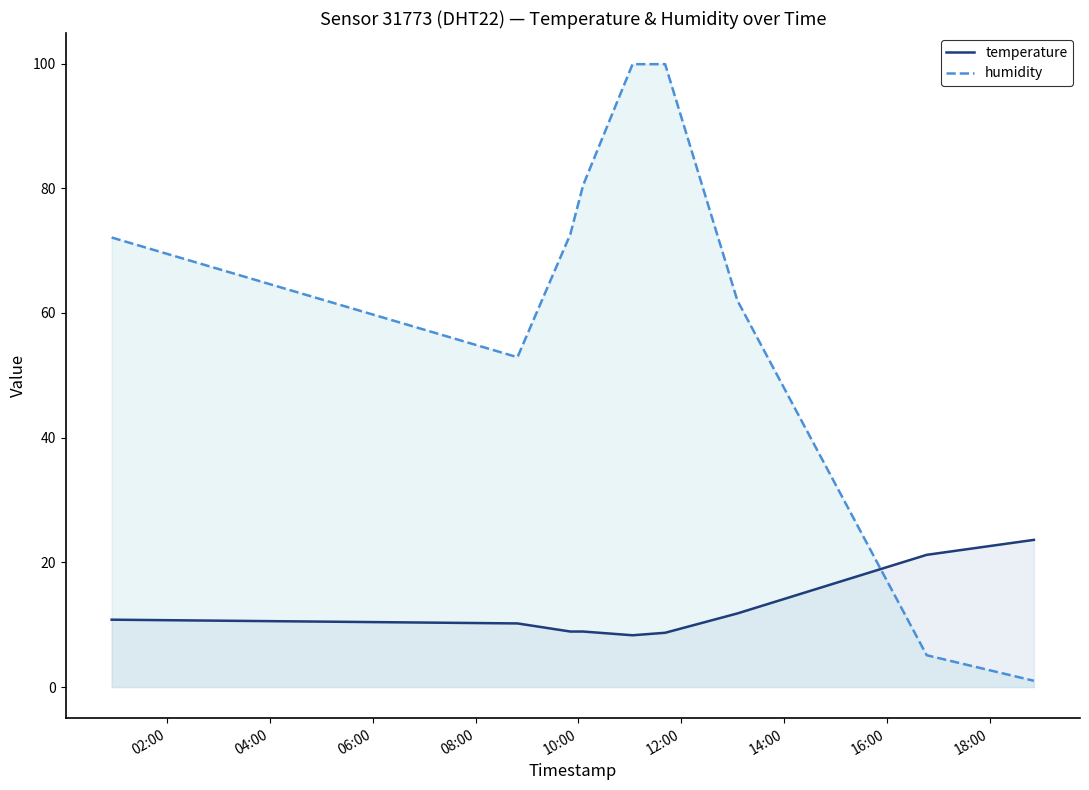

After their last crossing, which series has the higher values: humidity or temperature?

temperature